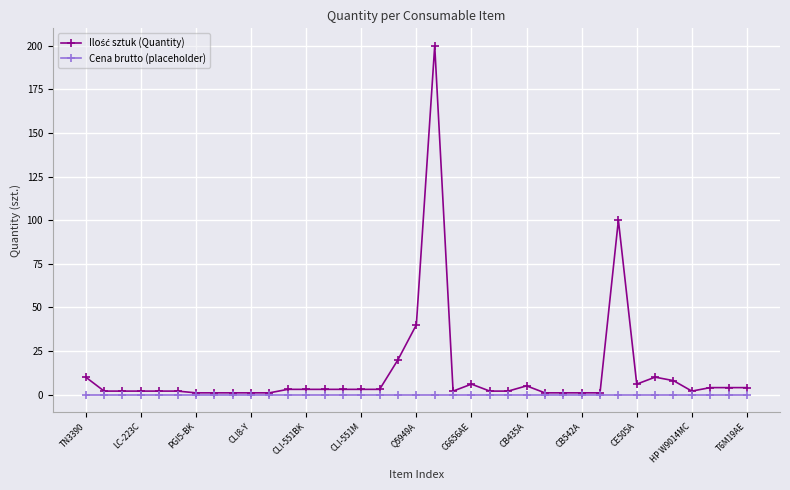

What is the greatest value displayed?

200